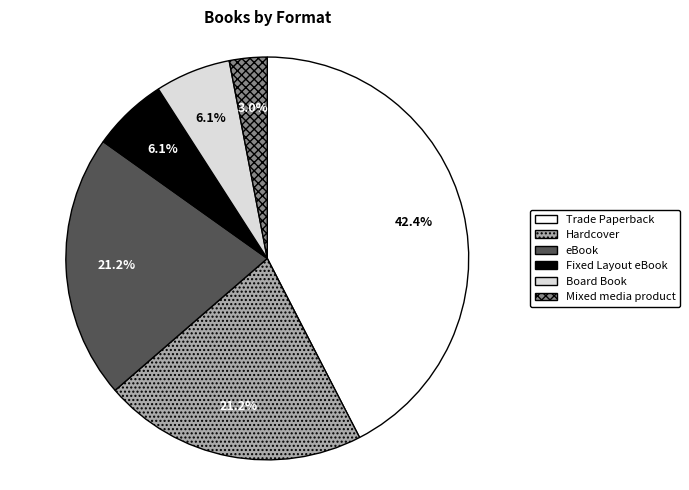

To the nearest percent, what portion does Mixed media product represent?

3%